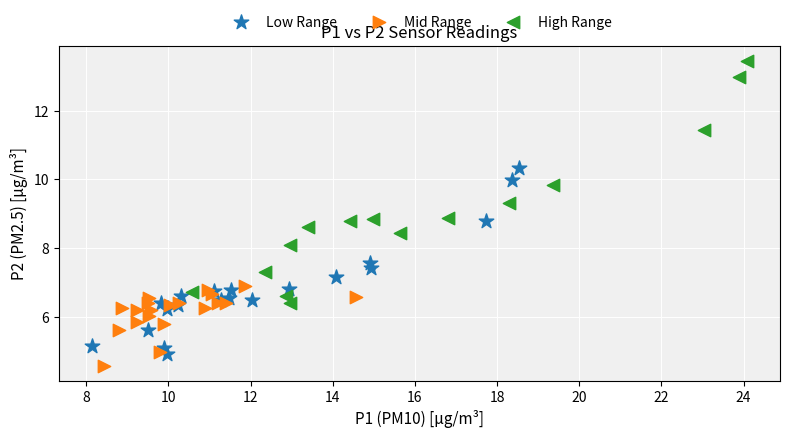

Which series has the widest spread of Y values?

High Range